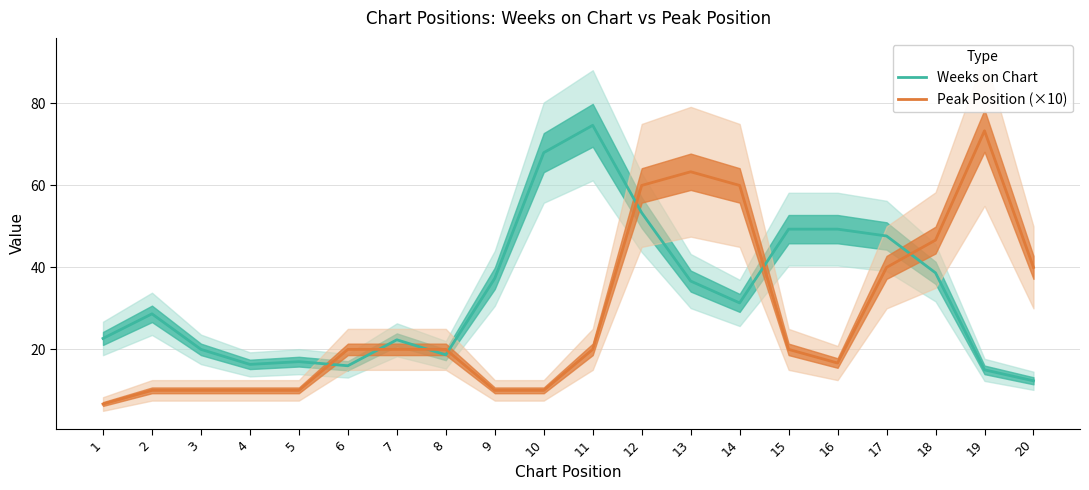

At which label does Peak Position (×10) reach its peak?

19